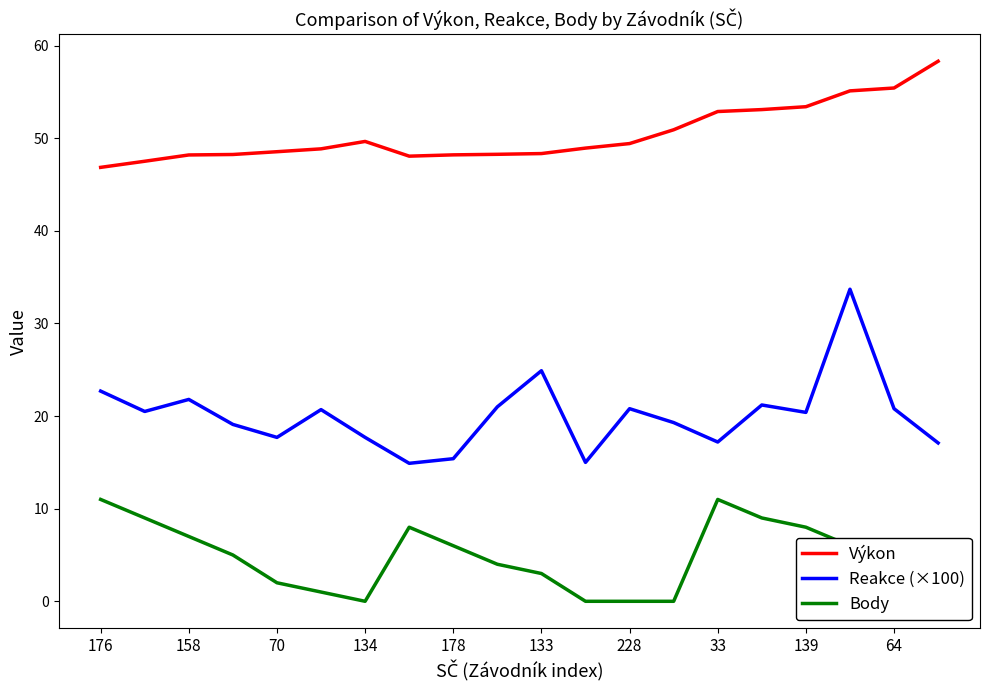

True or false: Body and Reakce (×100) cross at least once.

False